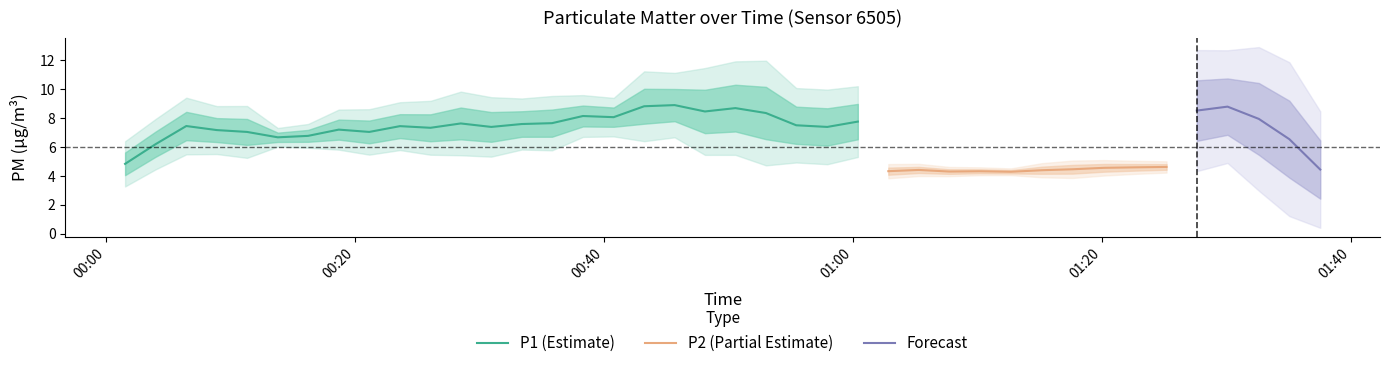

True or false: P1 has a value of 14.2 at 36.

False